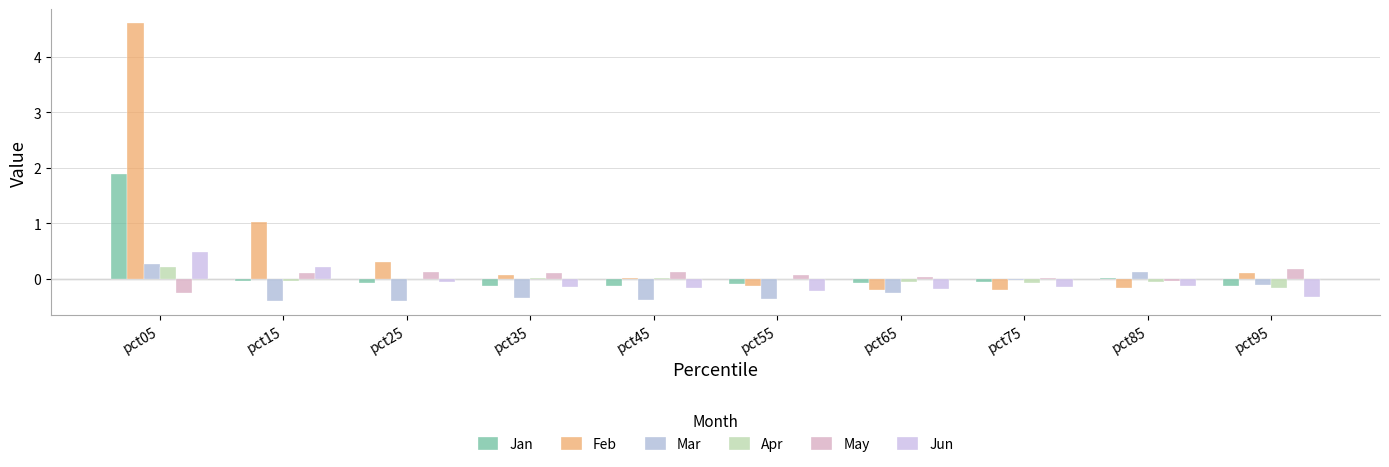

At which label does Mar reach its peak?

pct05